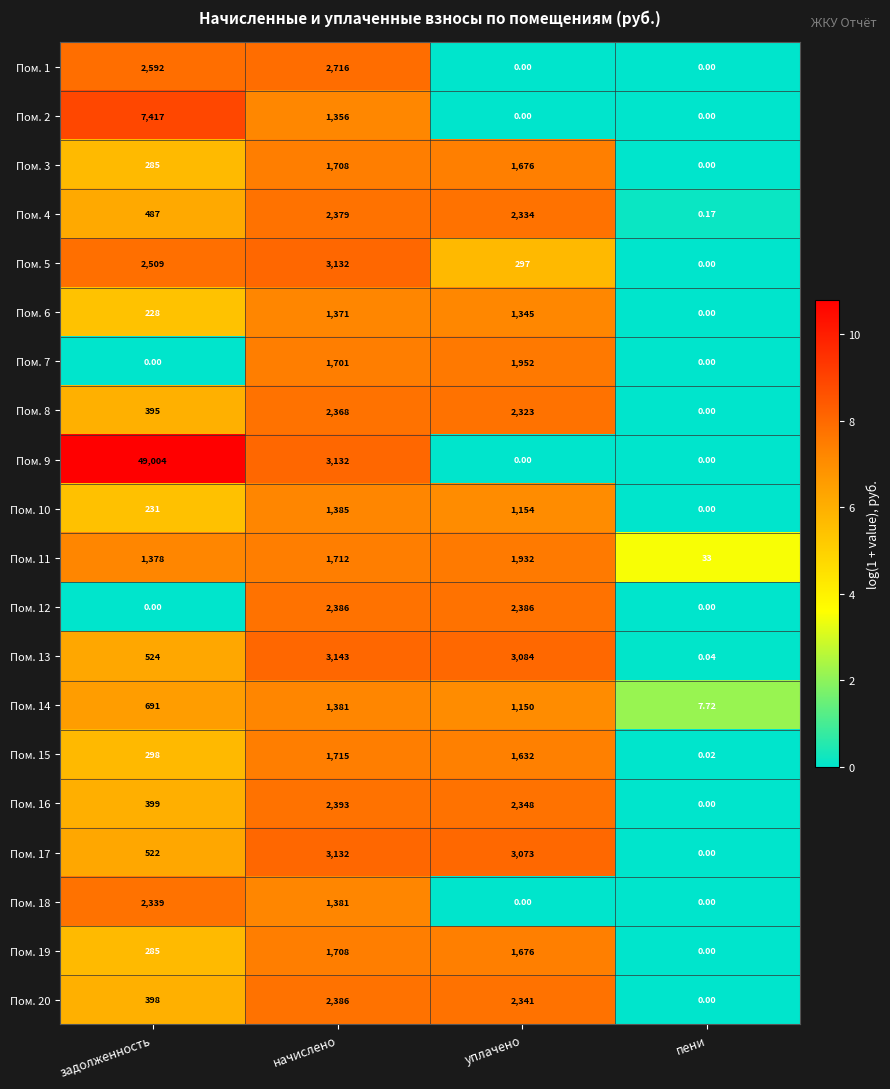

Count the number of categories in the chart.

4